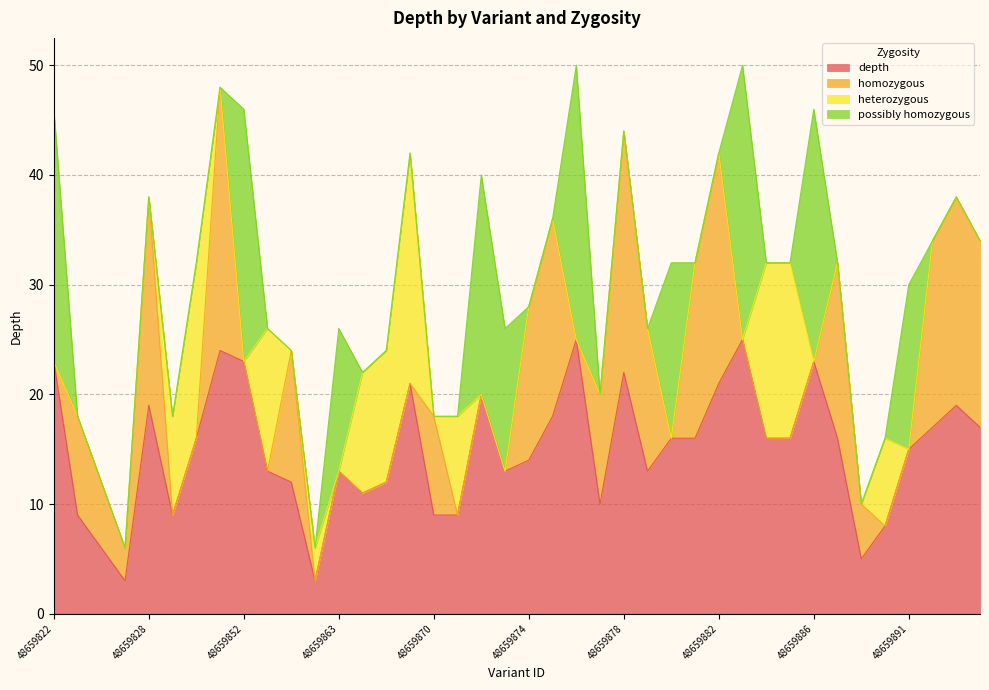

Is it true that depth equals 34 at 48659828?

False